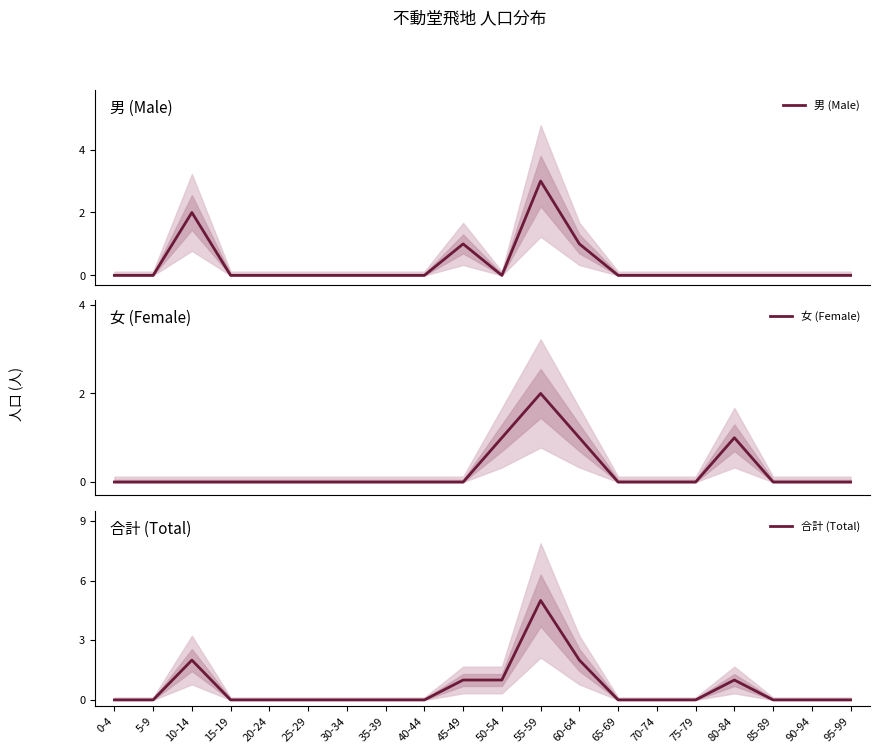

What is the label of the 3rd point from the left?

10-14